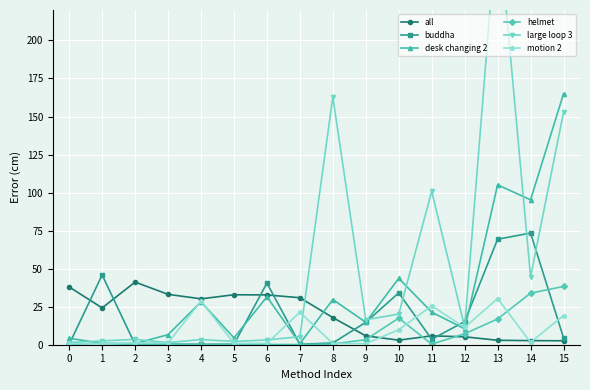

Reading right to left, transcribe all the data shown in this chart.

all: 2.6	2.7	2.9	5.2	5.8	3.0	5.8	17.8	30.9	32.7	32.8	30.2	33.1	41.2	24.2	38.0
buddha: 4.5	73.4	69.3	15.2	3.6	34.1	14.7	1.2	0.3	40.5	0.3	0.3	0.4	0.2	45.9	0.2
desk changing 2: 164.9	95.2	105.1	10.4	21.4	43.6	14.7	29.7	0.7	31.5	4.5	28.2	6.6	0.7	0.8	4.3
helmet: 38.3	33.9	16.9	7.2	0.4	17.5	3.3	0.5	0.1	0.2	0.5	0.1	0.4	0.2	1.0	0.2
large loop 3: 152.8	44.6	282.5	11.7	100.8	20.1	16.4	162.9	5.3	3.1	2.2	3.4	1.4	3.5	2.5	1.5
motion 2: 19.1	1.6	30.4	11.4	25.5	9.8	0.7	0.8	21.4	0.9	0.9	28.7	1.2	1.2	0.8	0.6